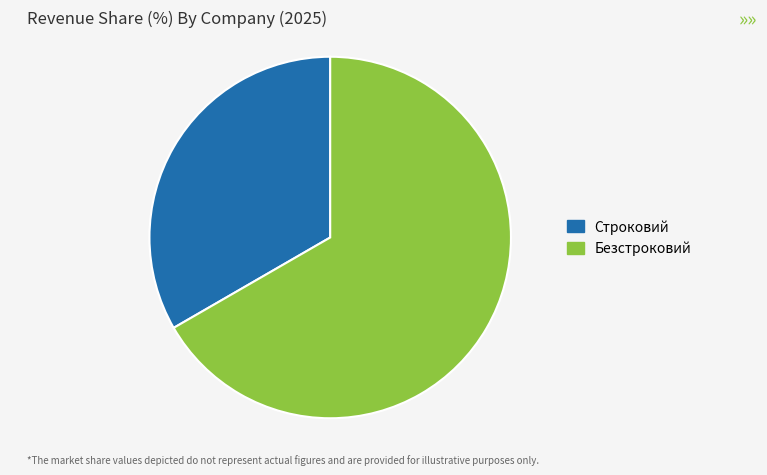

Combined, do Безстроковий and Строковий account for over 50%?

Yes